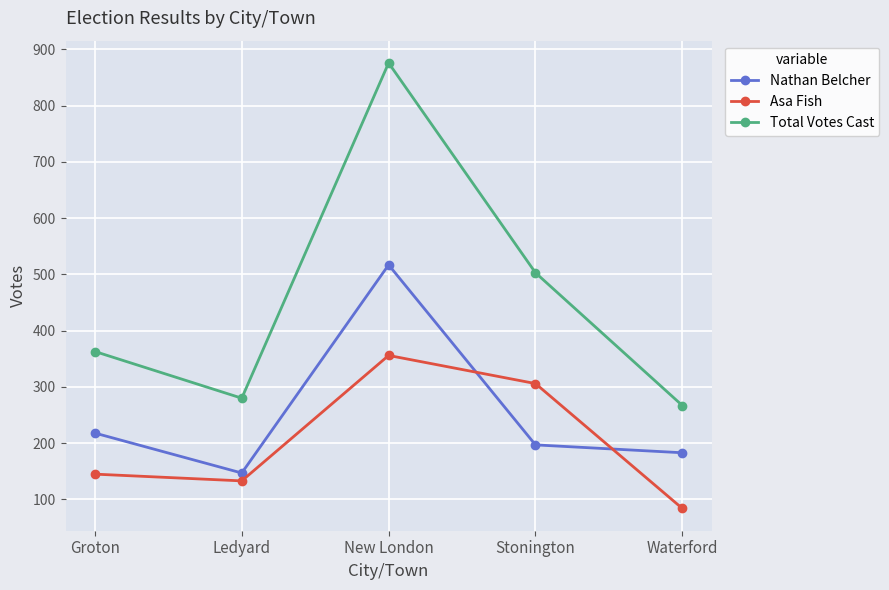

Reading right to left, transcribe all the data shown in this chart.

Nathan Belcher: 183	197	517	147	218
Asa Fish: 84	306	356	133	145
Total Votes Cast: 267	503	876	280	363